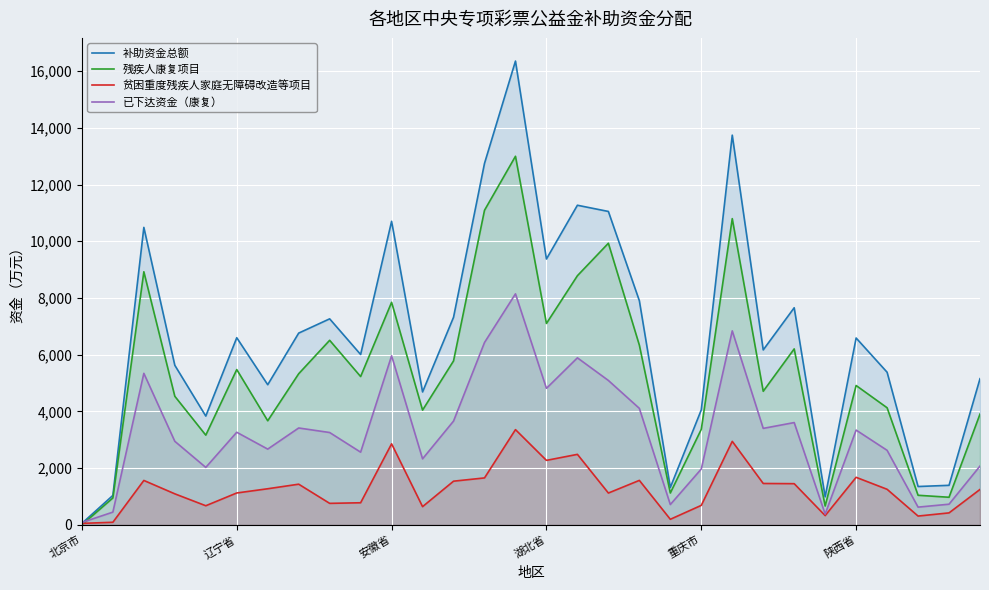

What is the spread (max minus min) of values at 23?

6204